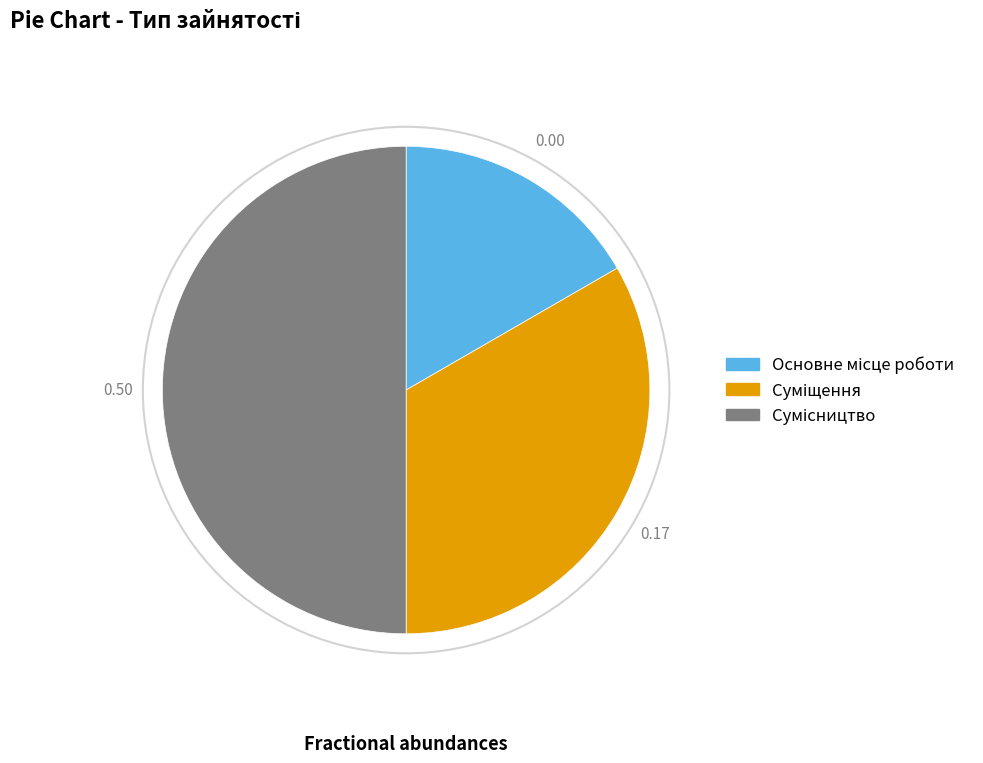

To the nearest percent, what portion does Суміщення represent?

33%